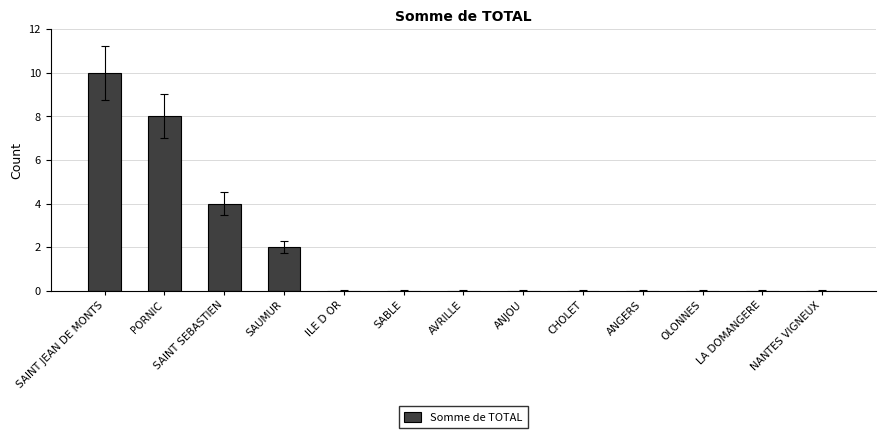

How many categories are shown in the chart?

13